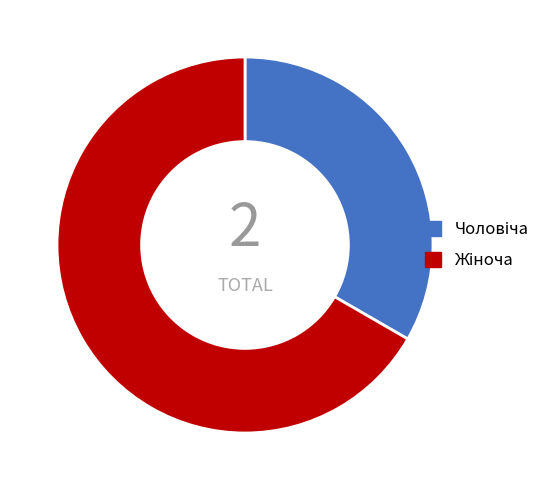

Count the number of slices in the pie.

2